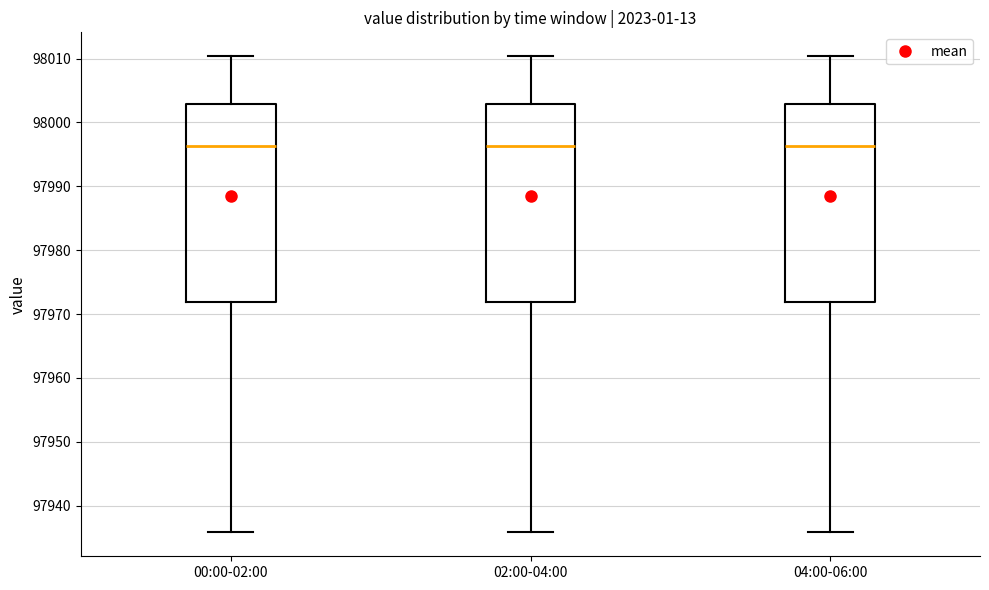

Where does the lower whisker of the box for 02:00-04:00 end on the y-axis? The values are not printed on the chart, so give them approximately, as read against the axis.

97936